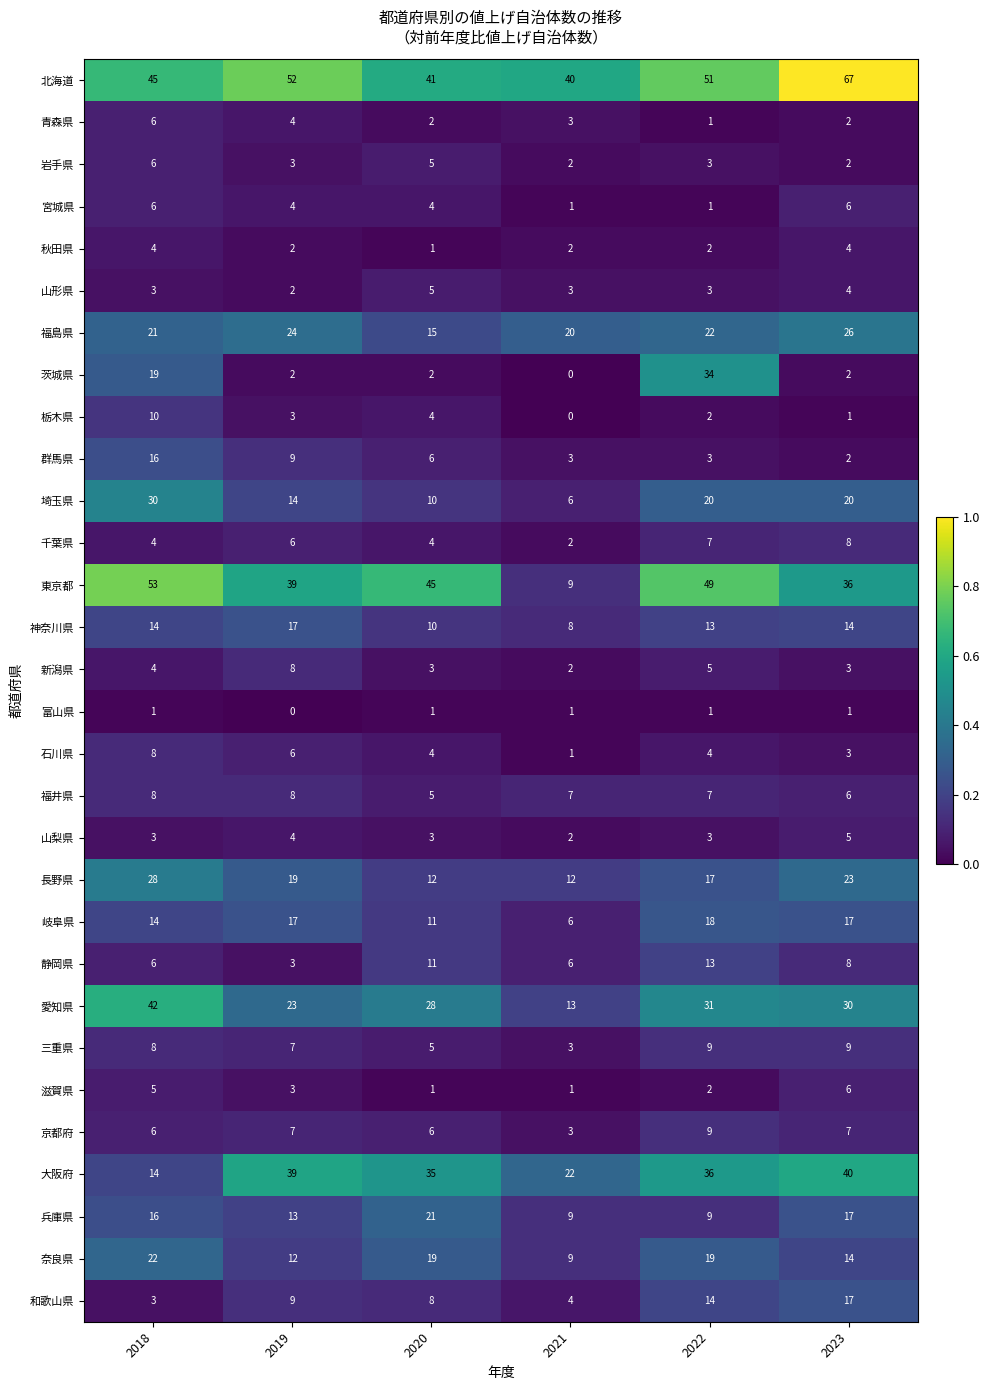

At which label does 静岡県 first exceed 8?

2020